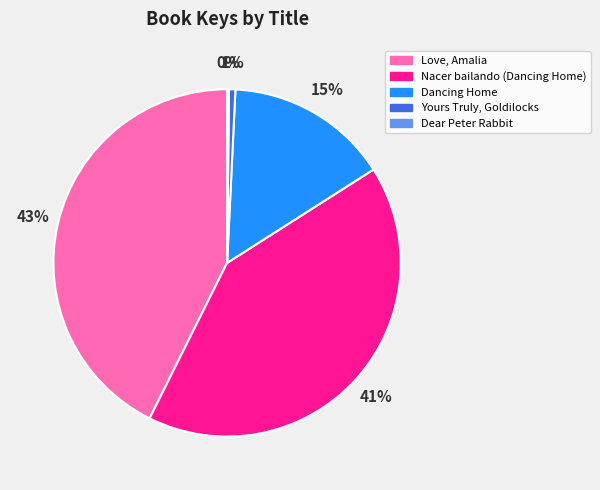

Is the sum of Nacer bailando (Dancing Home) and Yours Truly, Goldilocks greater than half?

No